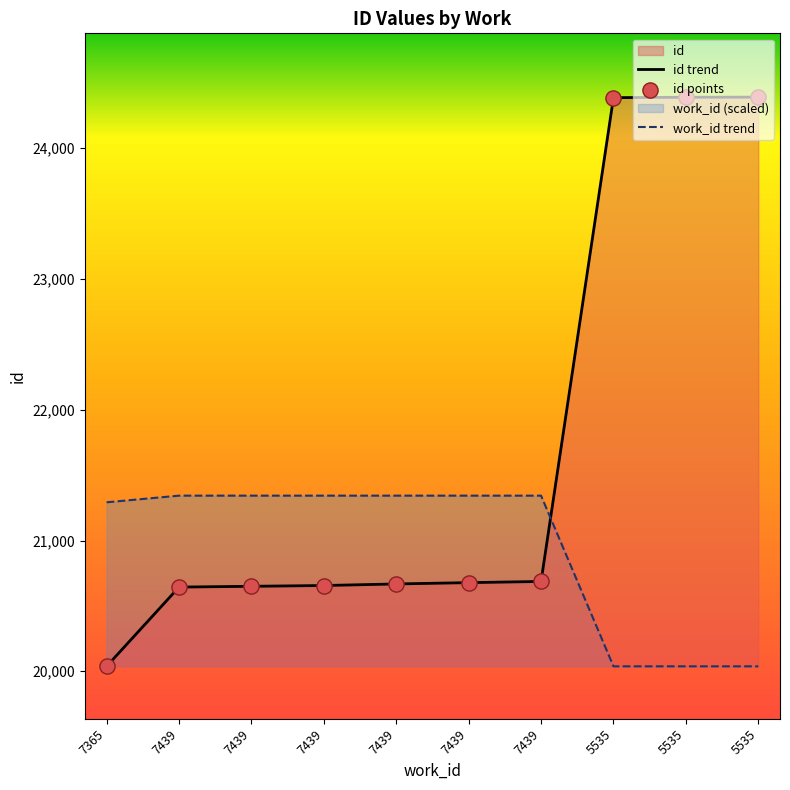

How many lines are shown in the chart?

2